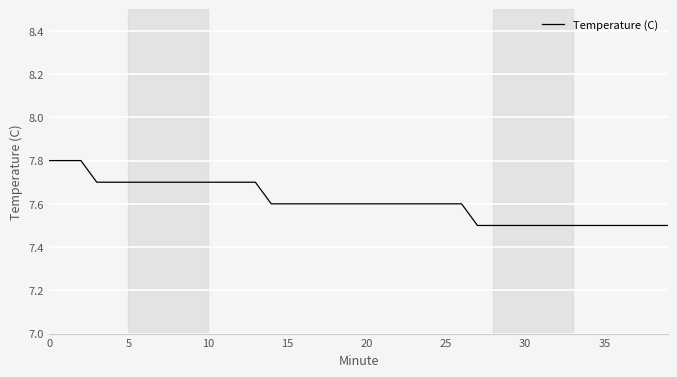

Is this an area chart (filled region under the line)?

No